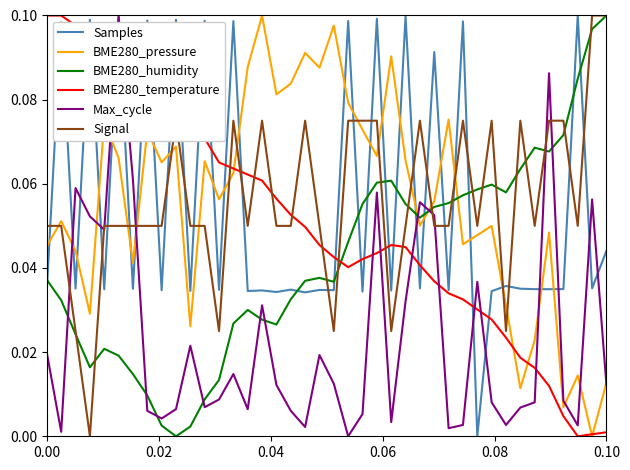

True or false: Max_cycle and BME280_temperature intersect in this chart.

True